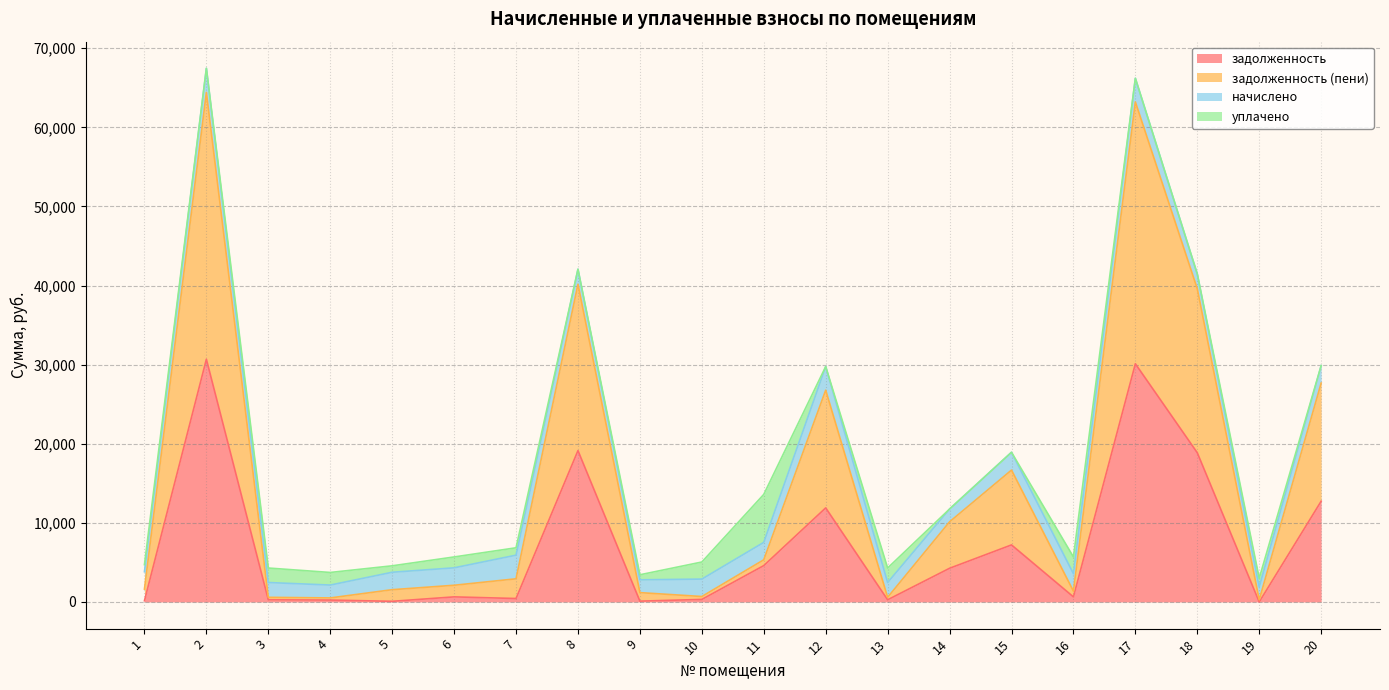

What is the total value across all series at 20?

29874.9